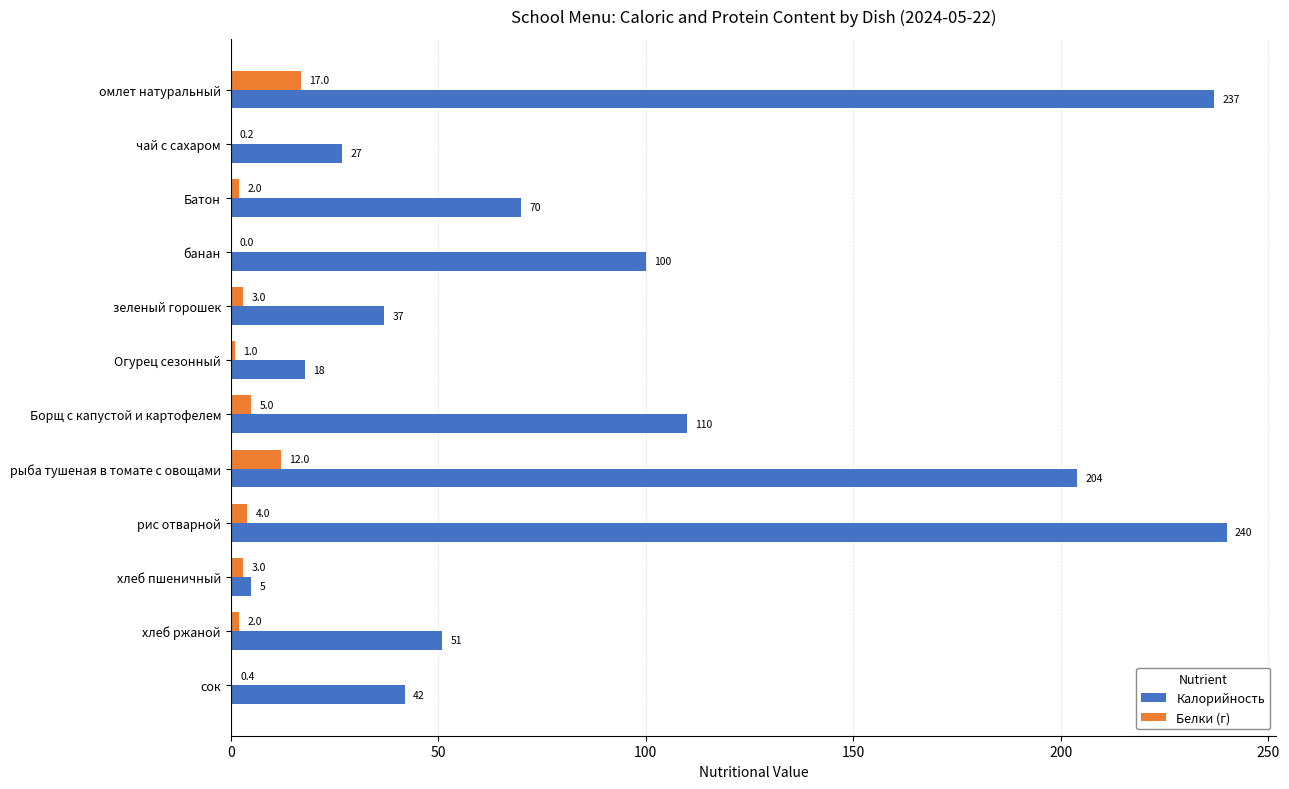

At which label is Белки (г) closest to 8?

Борщ с капустой и картофелем